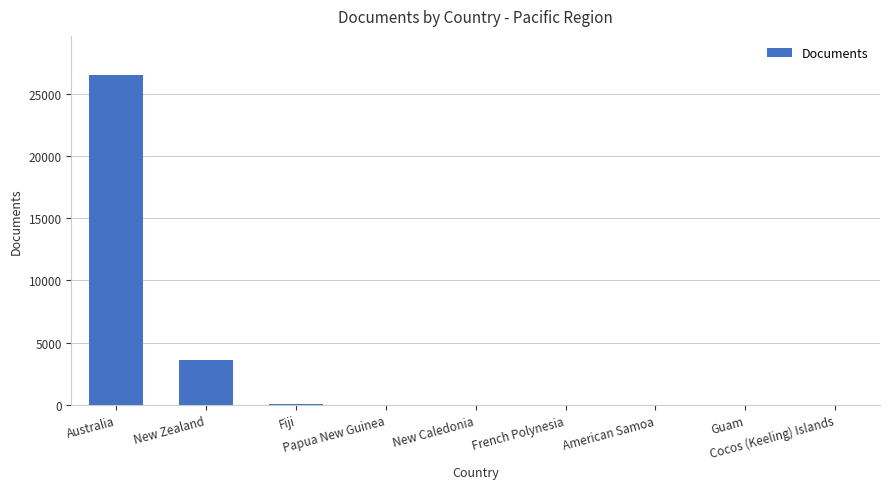

Approximately how many times larger is the value at New Zealand compared to Guam?

3598.0